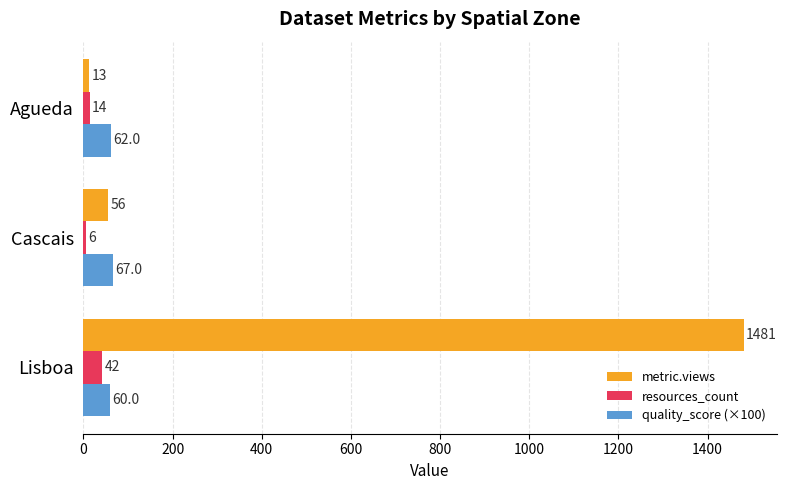

The metric.views series shows 1481 at Lisboa. True or false?

True